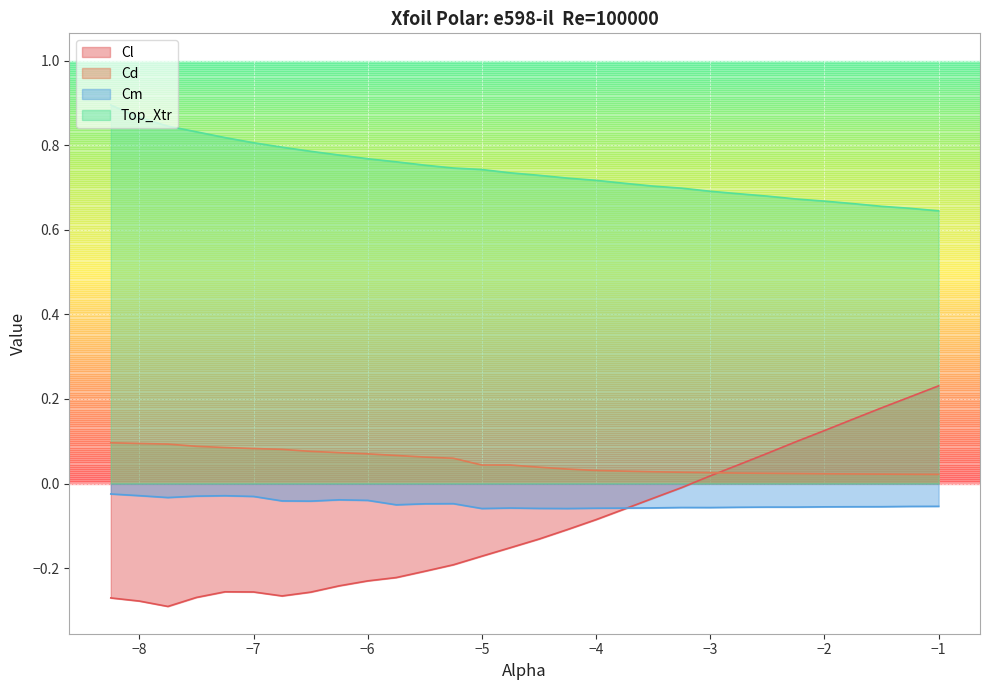

How many Top_Xtr values are between 0 and 1?

30